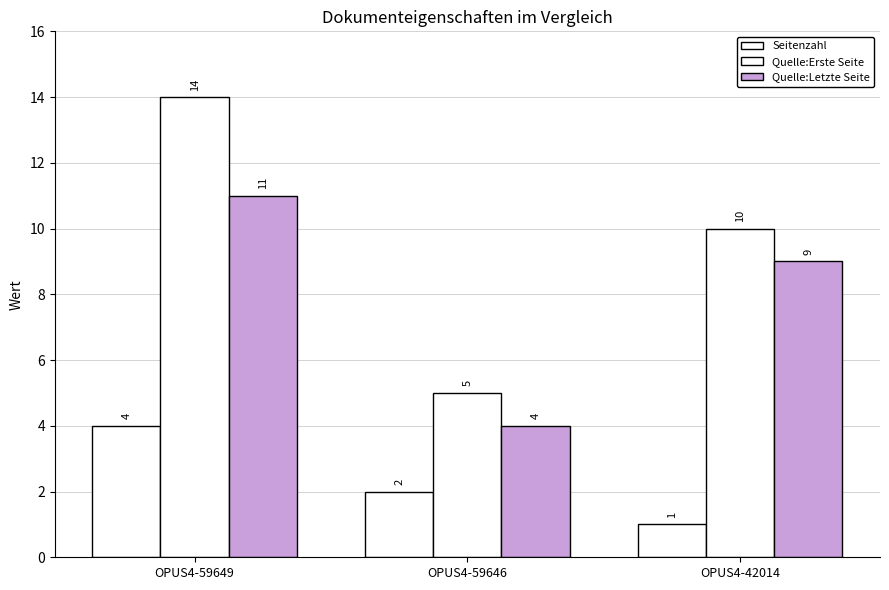

What is the value of the Quelle:Letzte Seite bar at the 1st from the left?

11